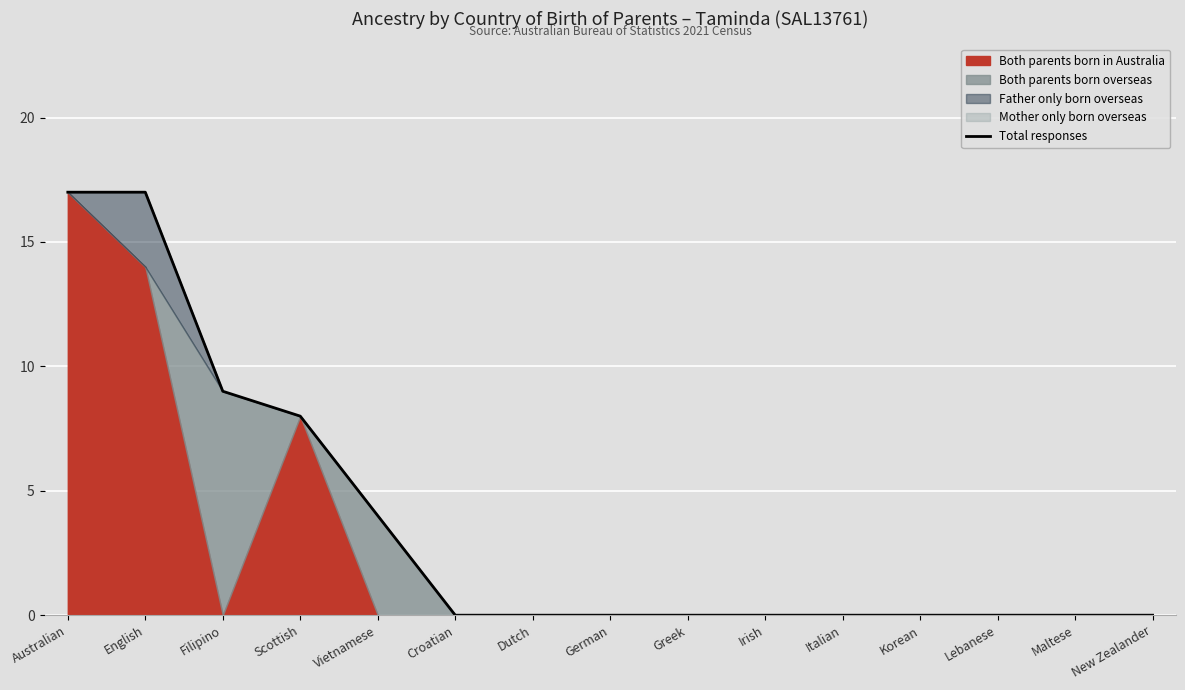

What position from the right is Croatian?

10